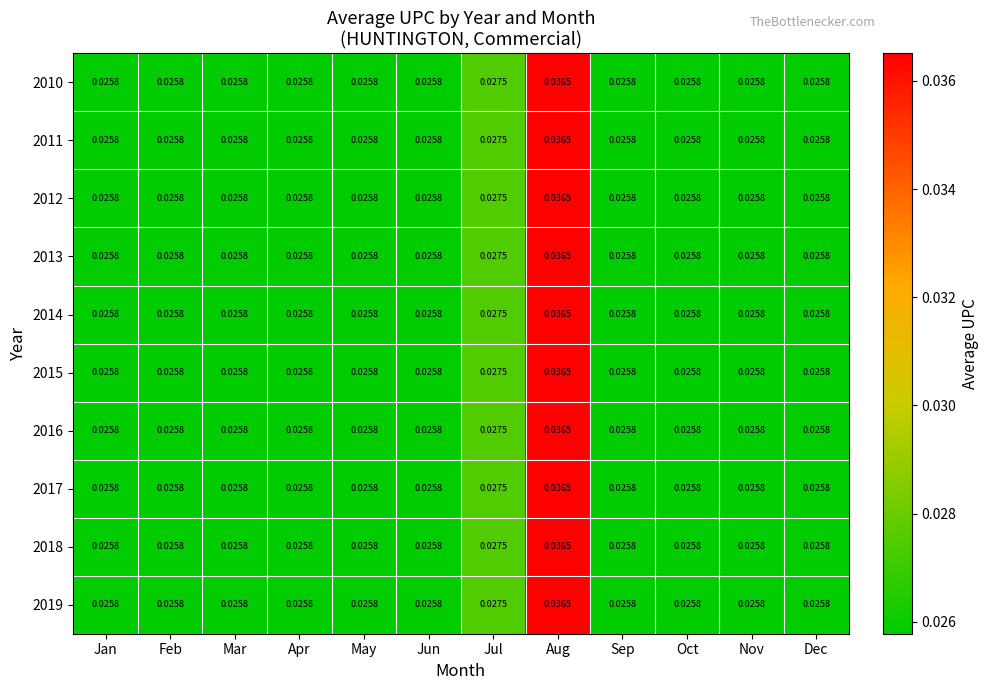

At which category is the sum across all series the highest?

Aug